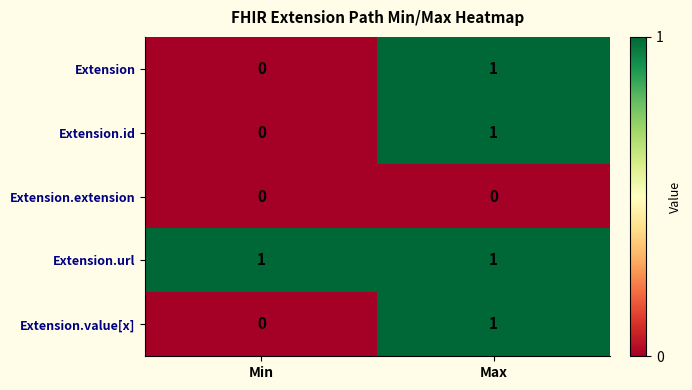

Where is Extension.value[x] nearest to the value 0?

Min